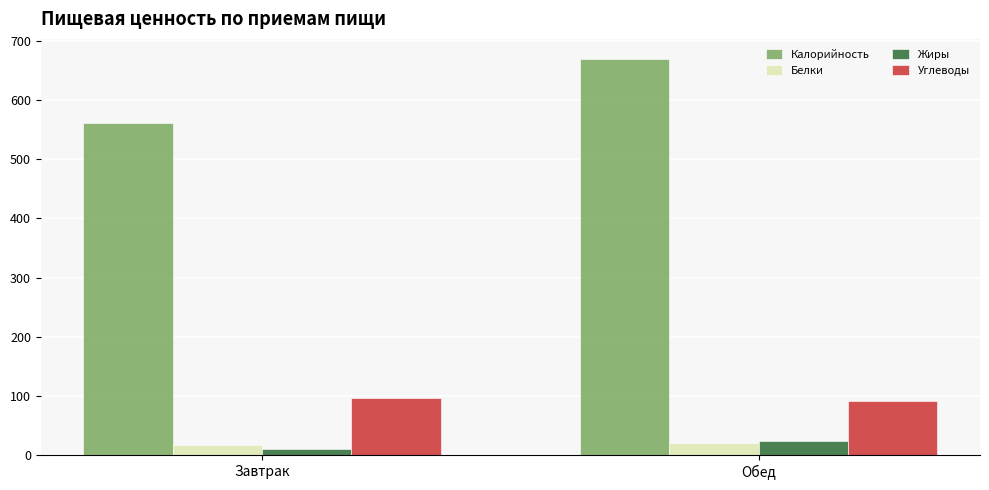

At how many categories does at least one series exceed 552?

2